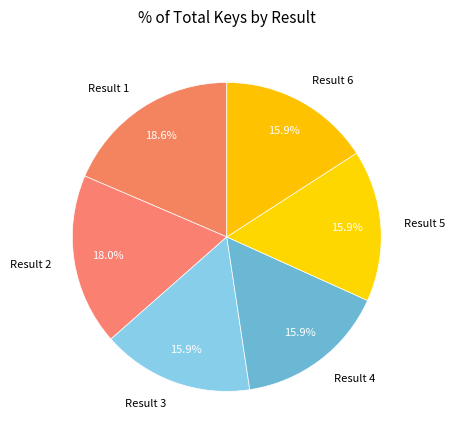

What percentage is NOT represented by Result 5?

84.1%